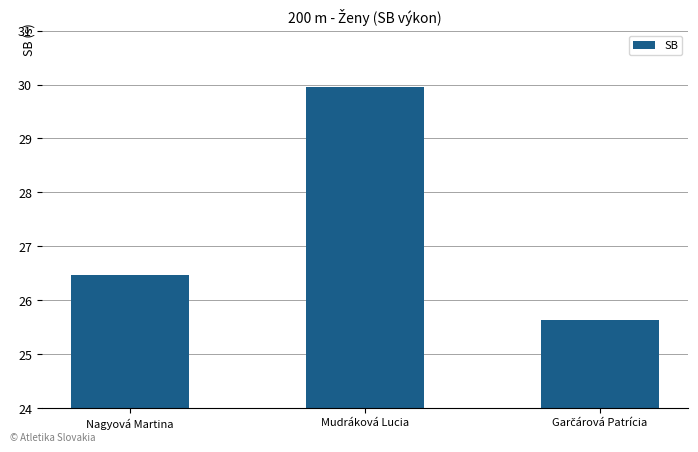

Where is the data nearest to the value 27?

Nagyová Martina